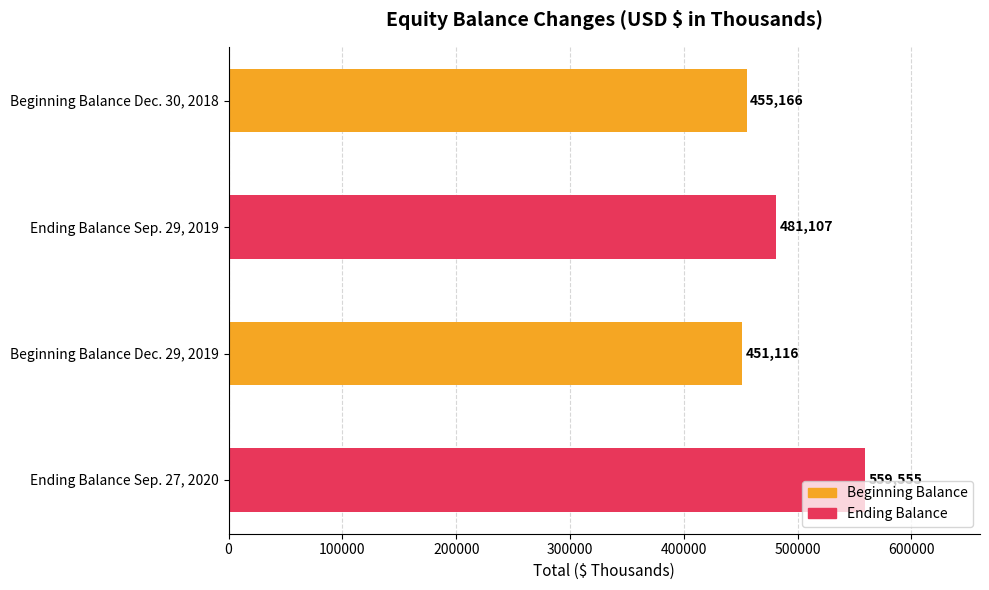

What is the minimum value shown in the chart?

451116